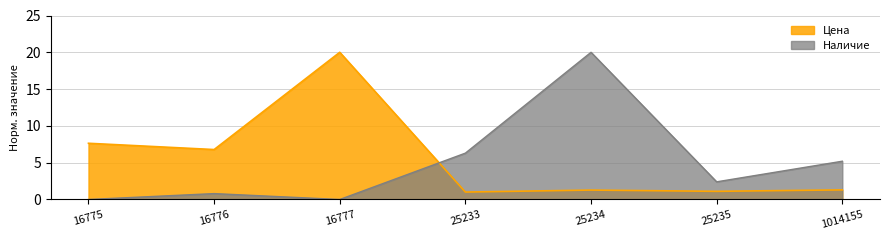

What is the difference between the Цена values at 25235 and 16777?

18.9